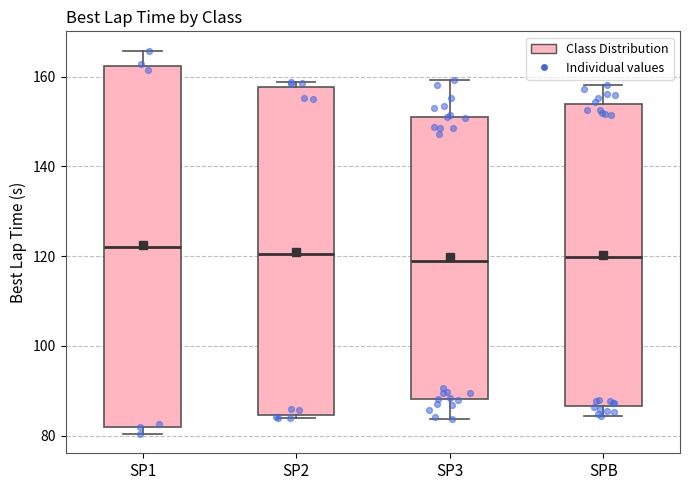

Reading left to right, read every box against the y-axis: the position of its median line, the range the box covers, and the ends of its whiskers. The values are not printed on the chart, so give them approximately, as read against the axis.

SP1: median 122, box 82 to 162, whiskers 80 to 166
SP2: median 120, box 84 to 158, whiskers 84 (just below the box's lower edge) to 158 (just above the box's upper edge)
SP3: median 118, box 88 to 152, whiskers 84 to 160
SPB: median 120, box 86 to 154, whiskers 84 to 158